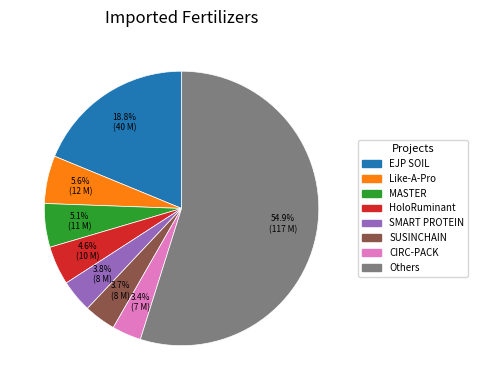

How many slices are in this pie chart?

8